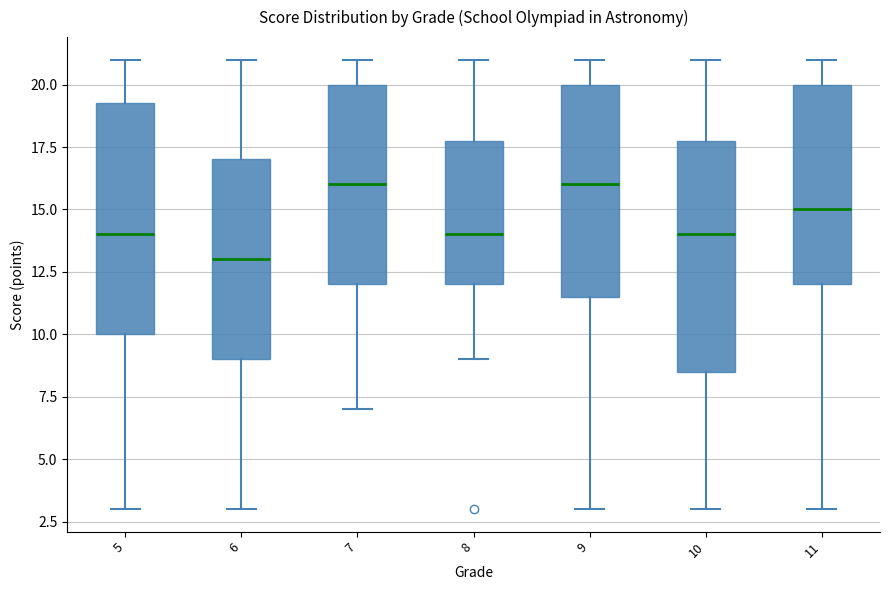

Where does the upper whisker of the box at x = 9 end on the y-axis? The values are not printed on the chart, so give them approximately, as read against the axis.

21.0